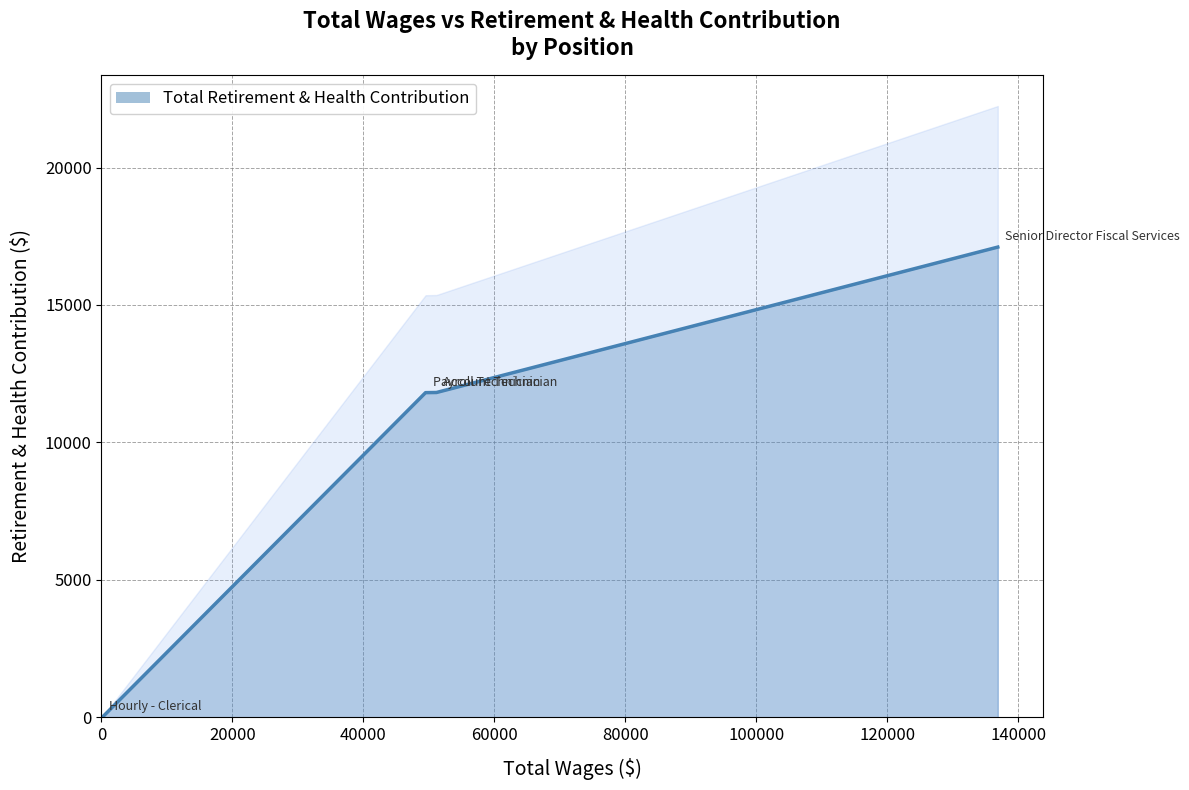

Between 60000 and 0, which is larger?

60000